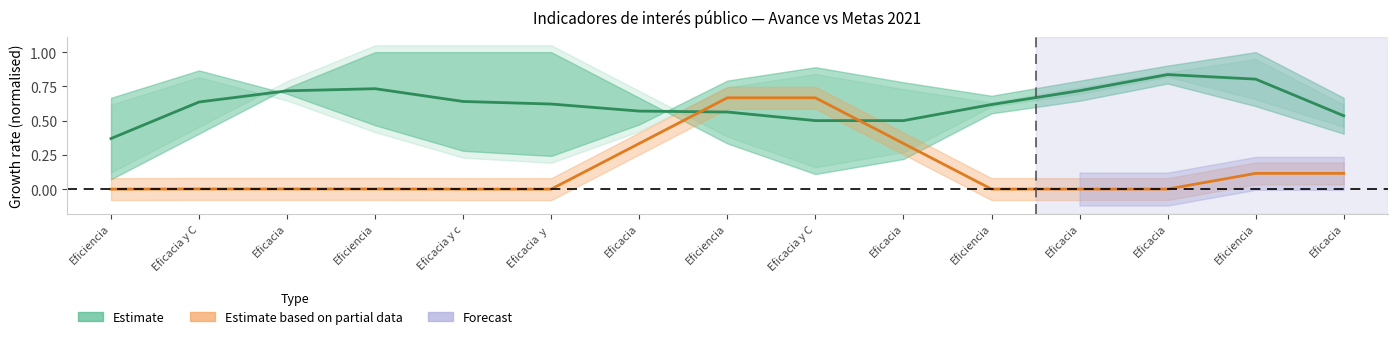

Reading left to right, list all the values displayed in this chart.

Estimate (Línea base / Meta): 0.4	0.6	0.7	0.7	0.6	0.6	0.6	0.6	0.5	0.5	0.6	0.7	0.8	0.8	0.5
Estimate based on partial data (Avance): 0.0	0.0	0.0	0.0	0.0	0.0	0.3	0.7	0.7	0.3	0.0	0.0	0.0	0.1	0.1